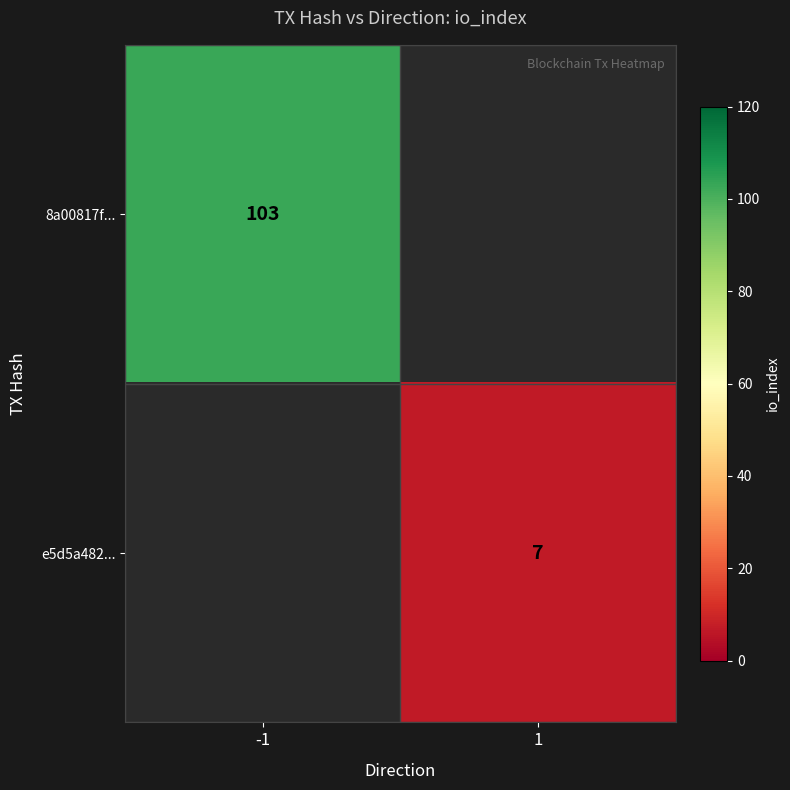

The value of 8a00817f... at -1 is 38. True or false?

False